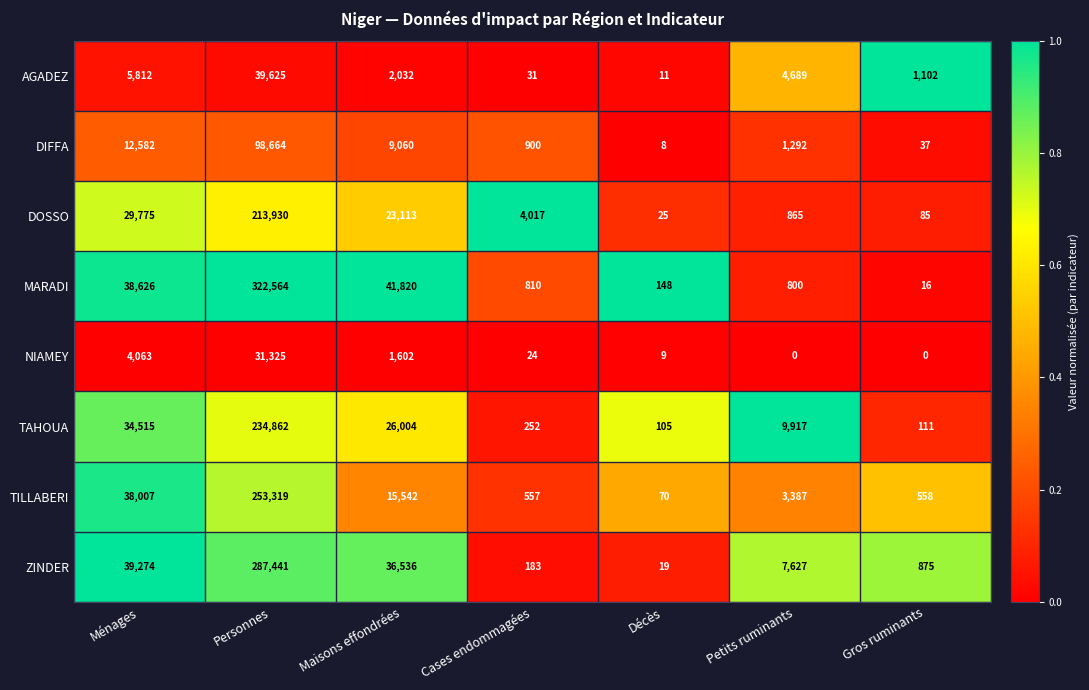

What is the difference between the DOSSO values at Ménages and Petits ruminants?

28910